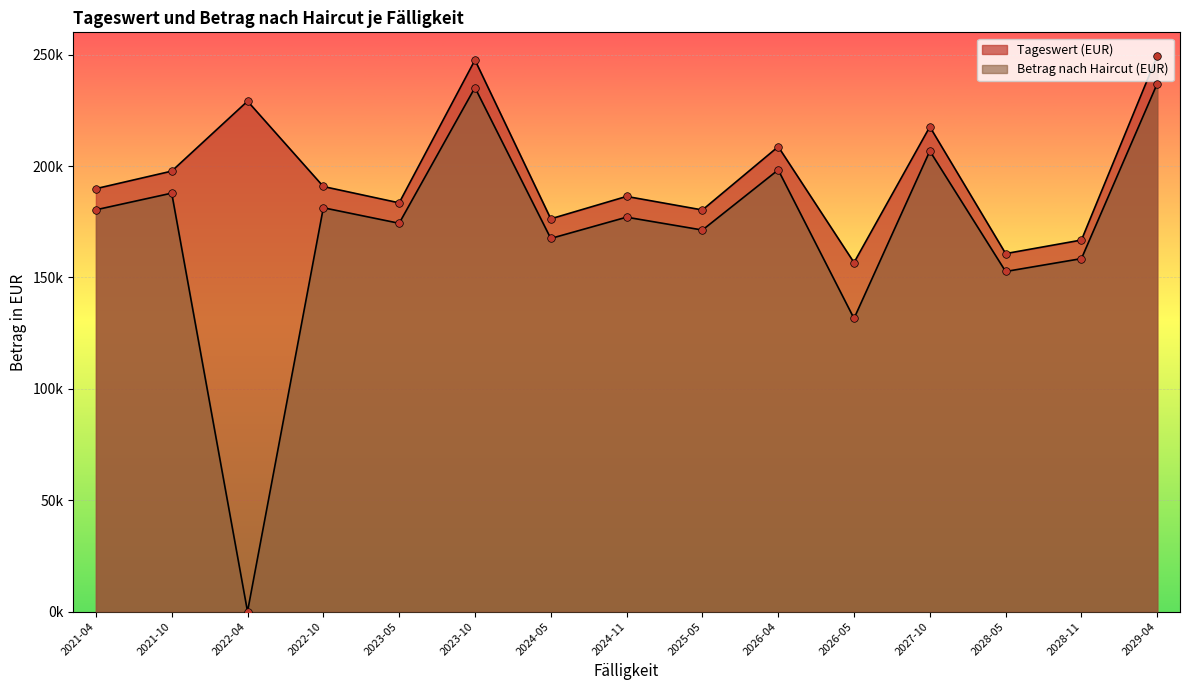

Which series contains the highest Y value?

Tageswert (EUR)